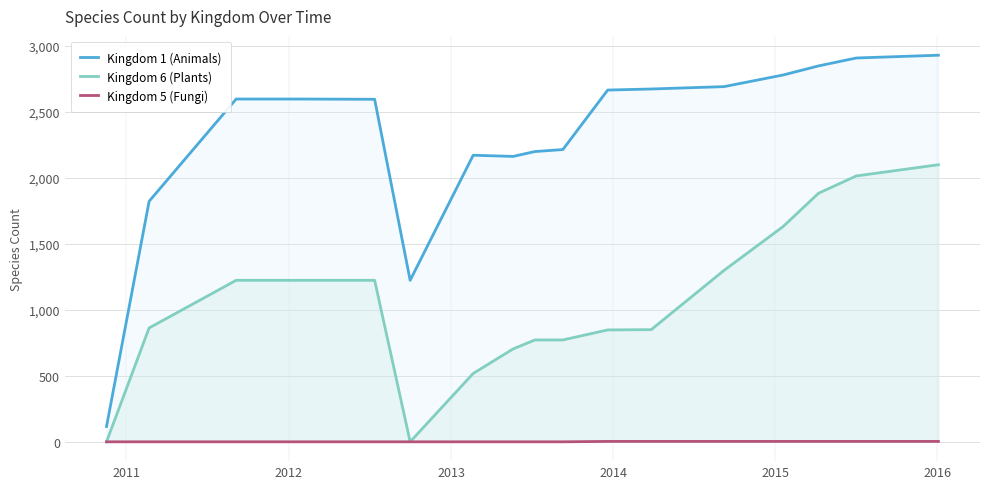

Rank the series by their maximum value, from lowest to highest.

Kingdom 5 (Fungi), Kingdom 6 (Plants), Kingdom 1 (Animals)